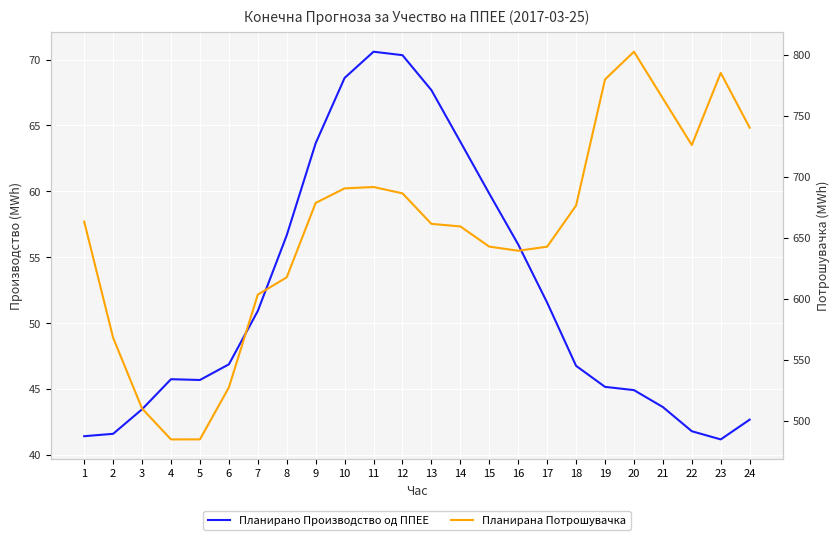

Rank the series by their maximum value, from lowest to highest.

Планирано Производство од ППЕЕ, Планирана Потрошувачка